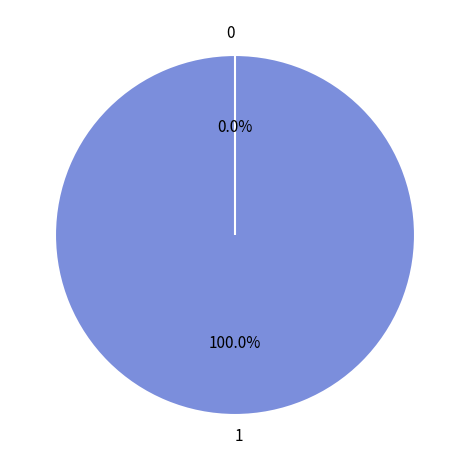

What is the change in value from 1 to 0?

-1